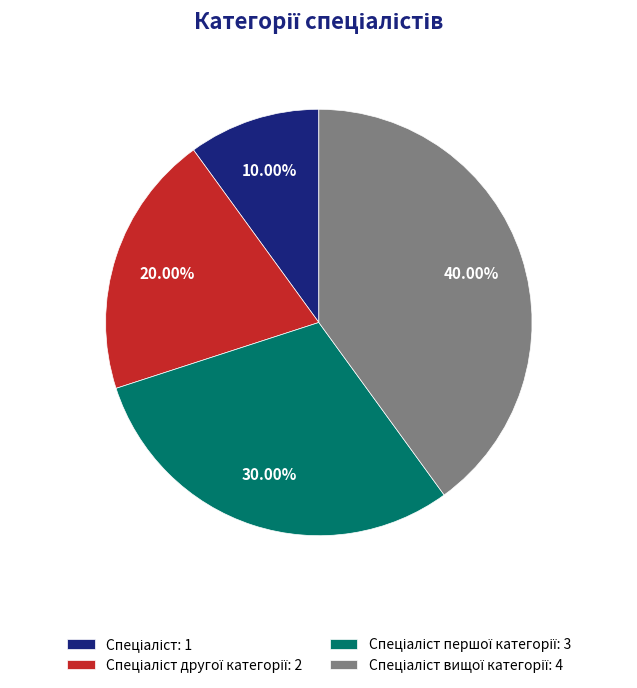

Is there a majority slice in this chart?

No